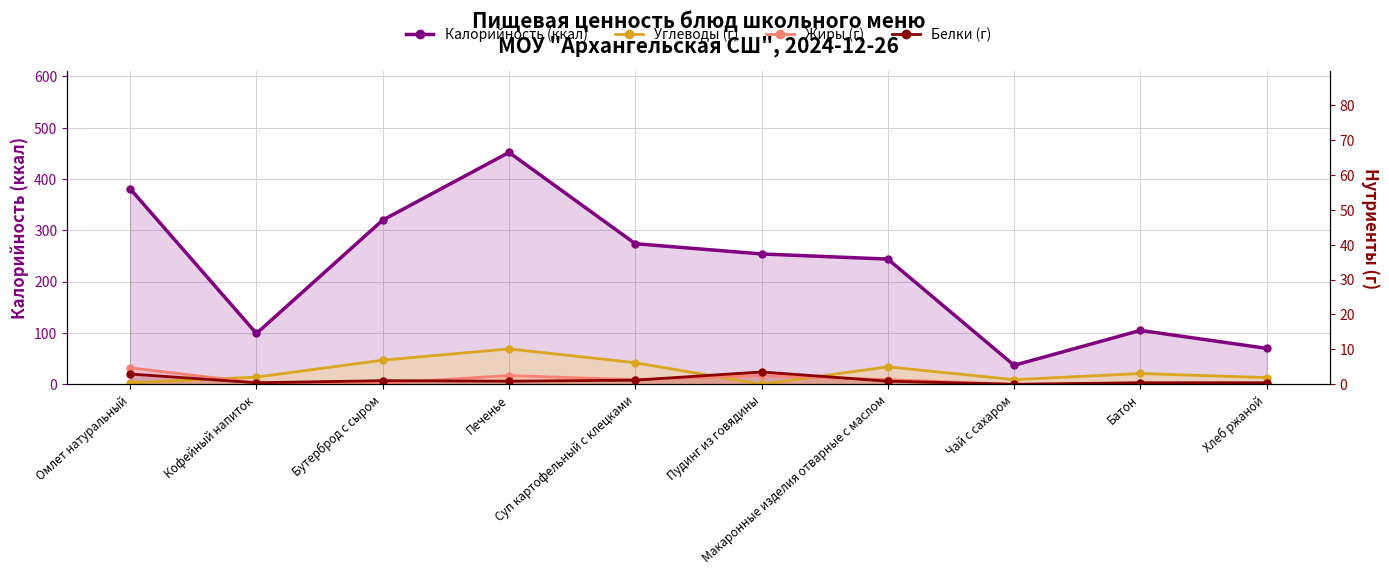

Which series ends up on top after the final intersection of Углеводы (г) and Белки (г)?

Углеводы (г)